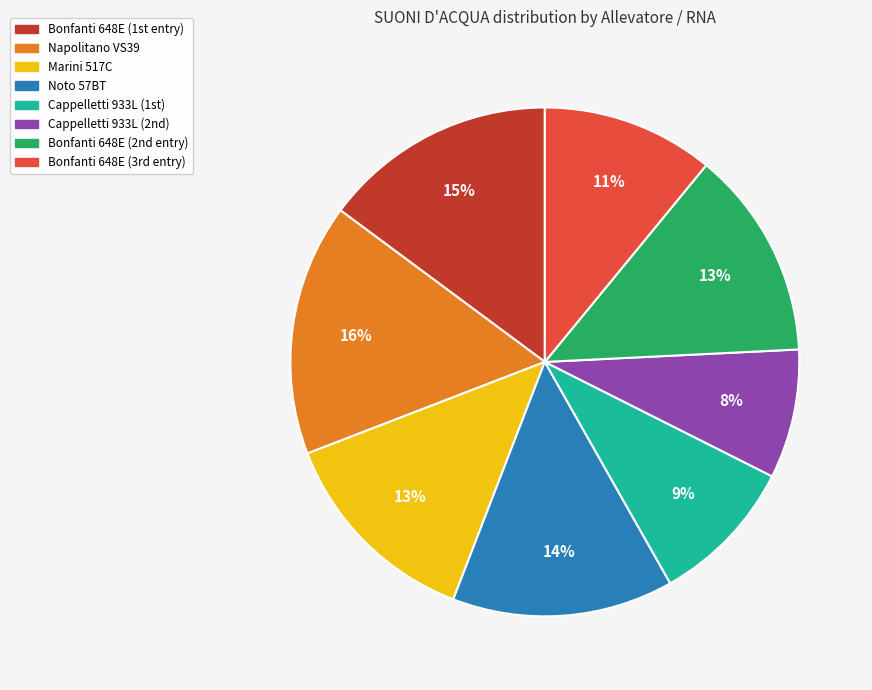

Does any single category account for the majority?

No